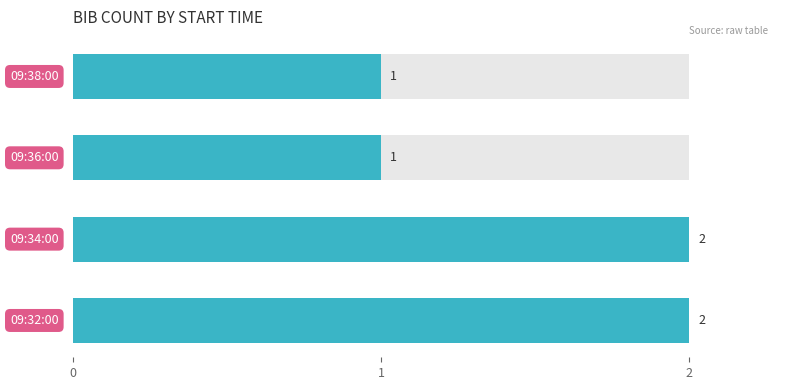

True or false: the data shows 3 at 1.

False